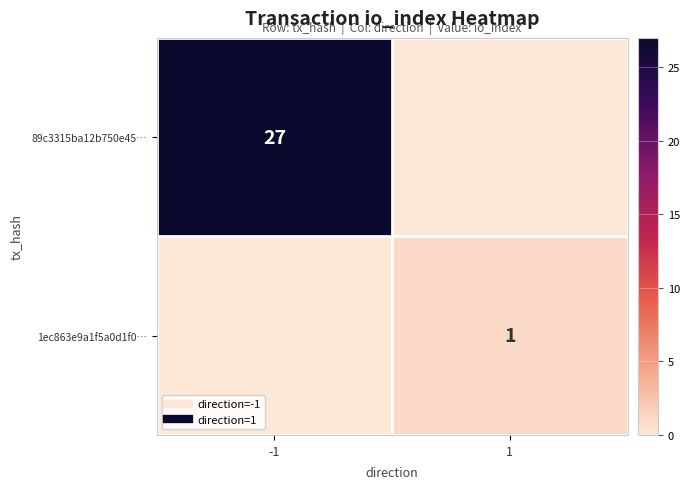

At how many categories does at least one series exceed 18?

1